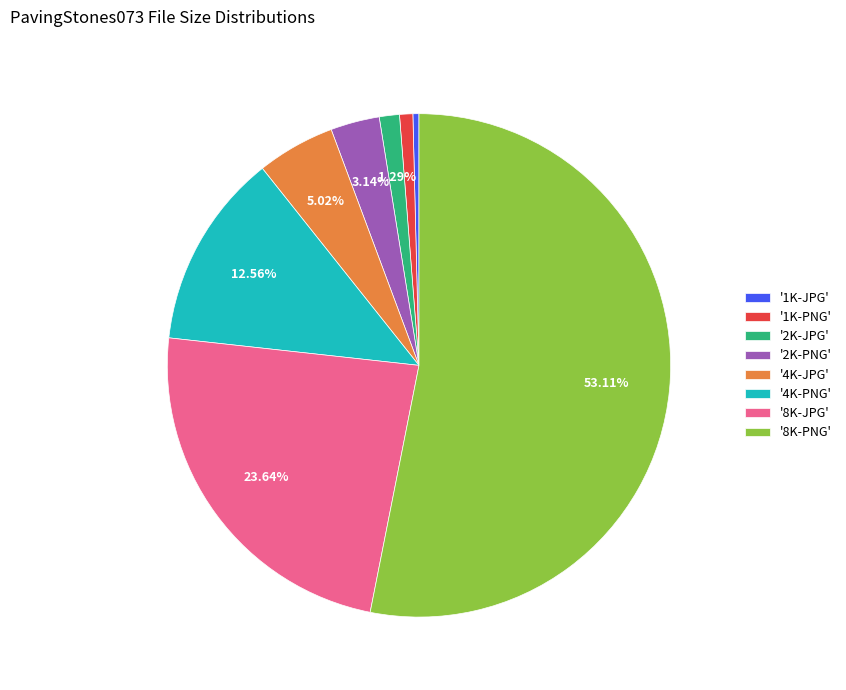

Does '8K-JPG' represent more than half of the total?

No